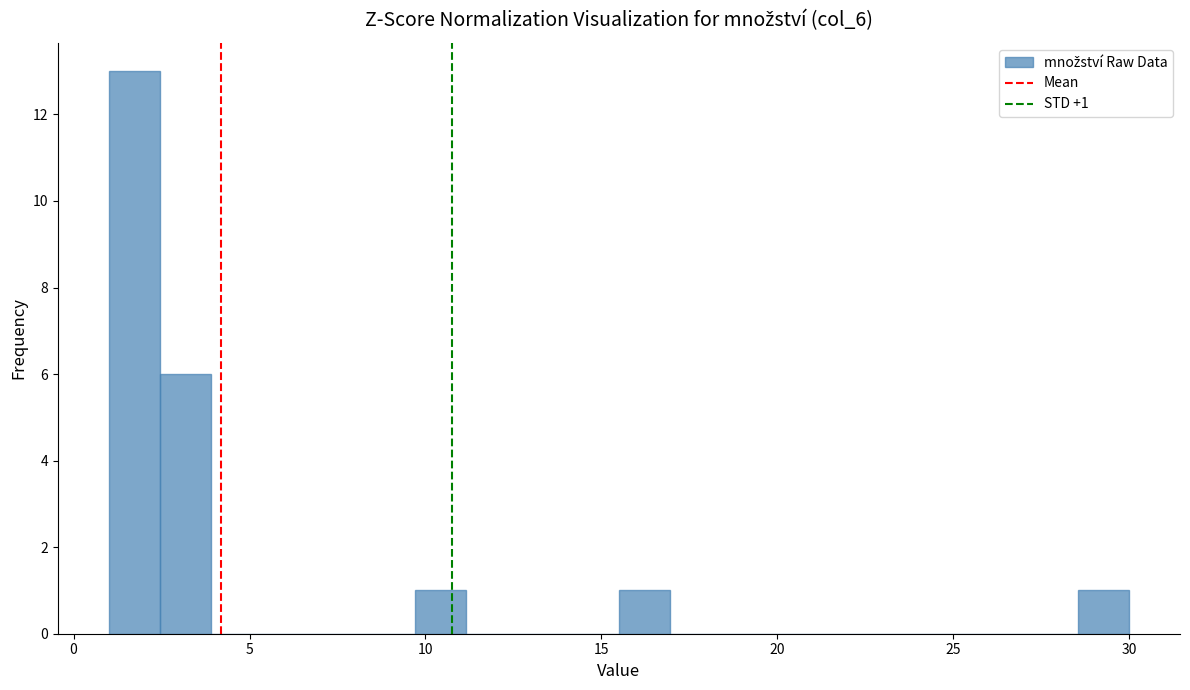

Around what value on the x-axis is the tallest bar? Give the approximate position of its centre, as read against the axis.

1.5